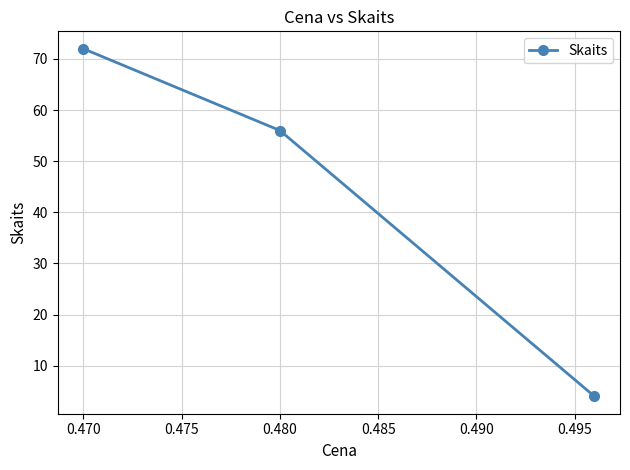

The value at 0.470 is 72. True or false?

True